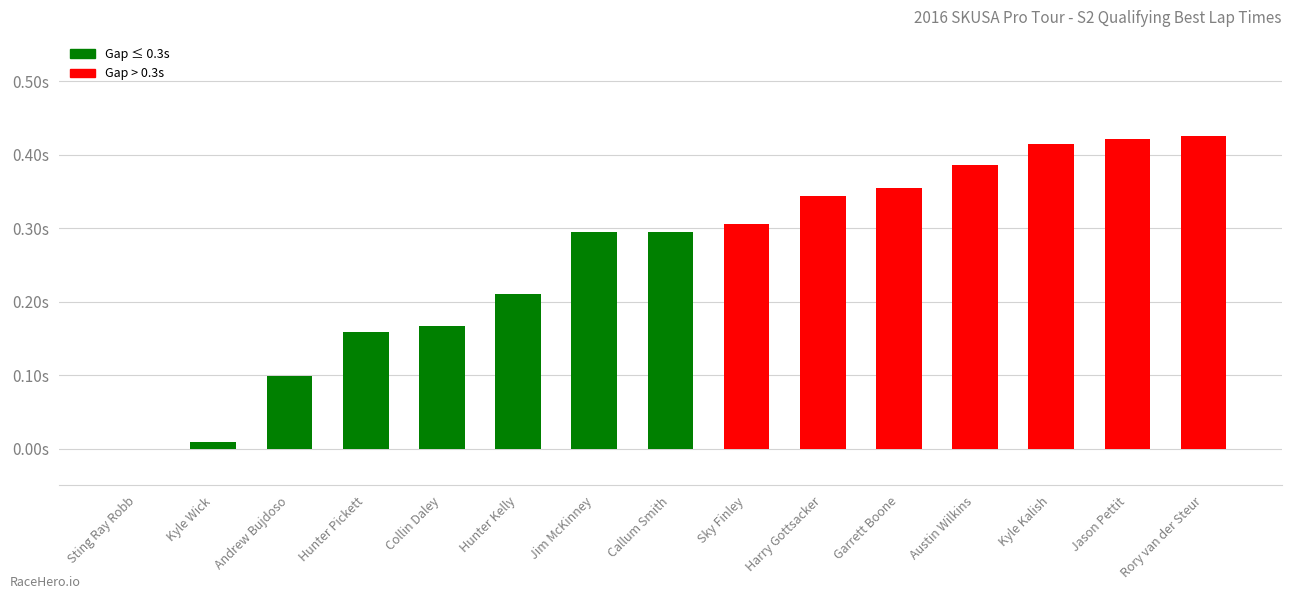

What is the maximum value shown in the chart?

0.4